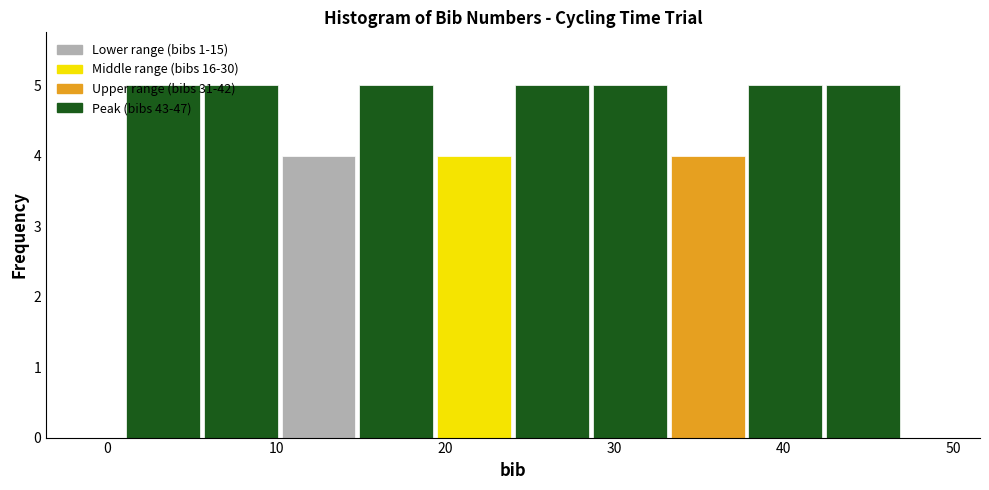

Reading left to right, transcribe this chart: for each bar, give the range it covers on the x-axis and its height. Neither the bar edges nor the heights are printed on the chart, so give them approximately, as read against the axes.

1.0 to 5.6: 5
5.6 to 10.2: 5
10.2 to 14.8: 4
14.8 to 19.4: 5
19.4 to 24.0: 4
24.0 to 28.6: 5
28.6 to 33.2: 5
33.2 to 37.8: 4
37.8 to 42.4: 5
42.4 to 47.0: 5